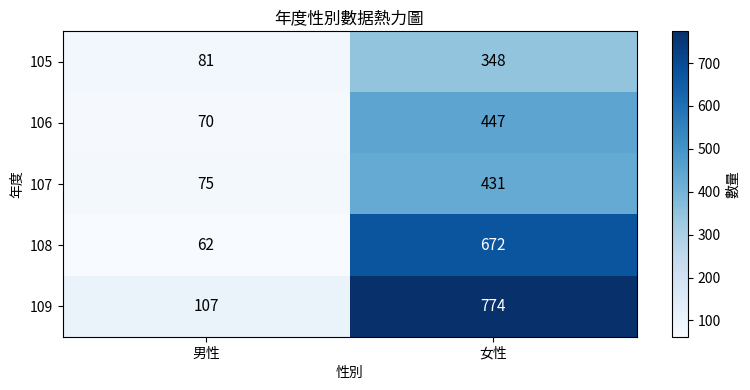

Which series has the widest spread of values?

109